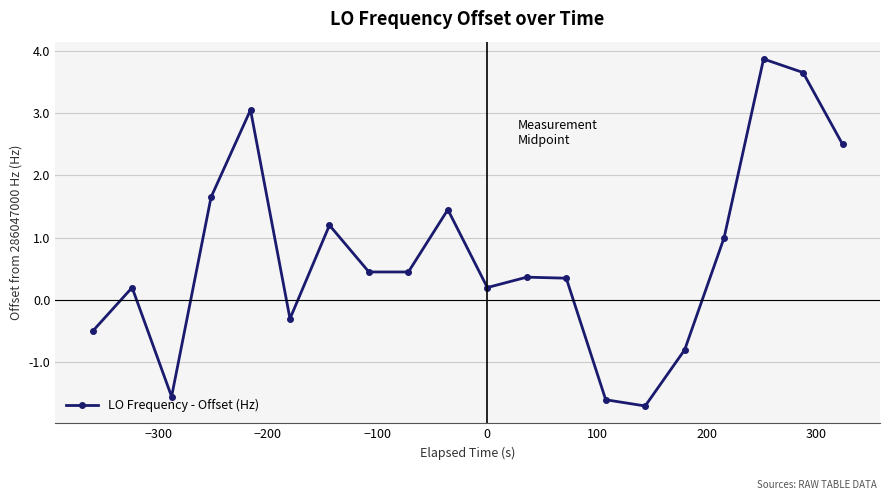

True or false: the data has more than 1 interior local peaks.

True